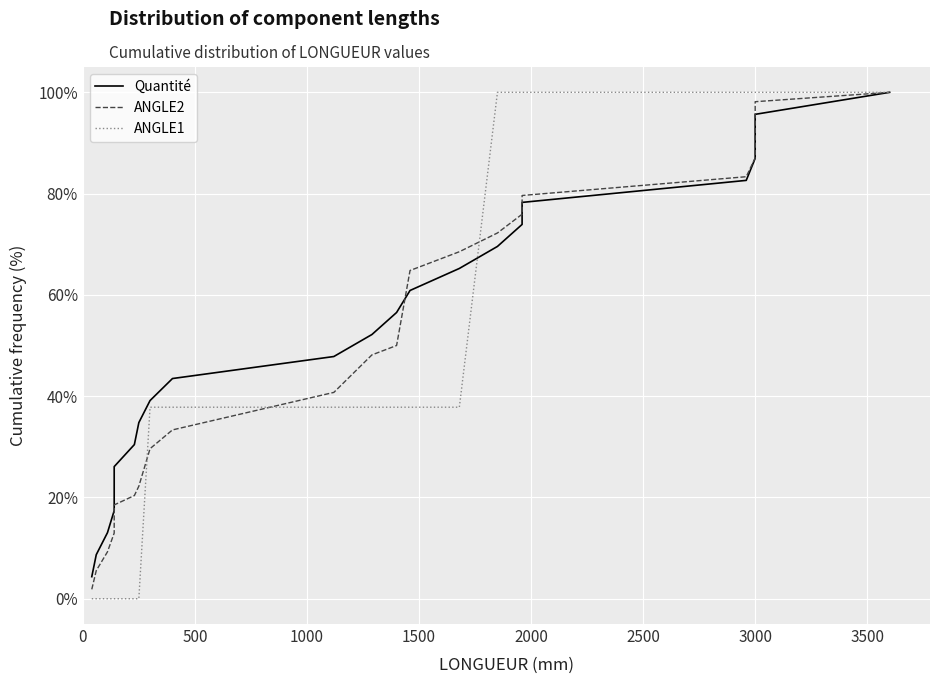

How many times do ANGLE1 and ANGLE2 cross each other?

3